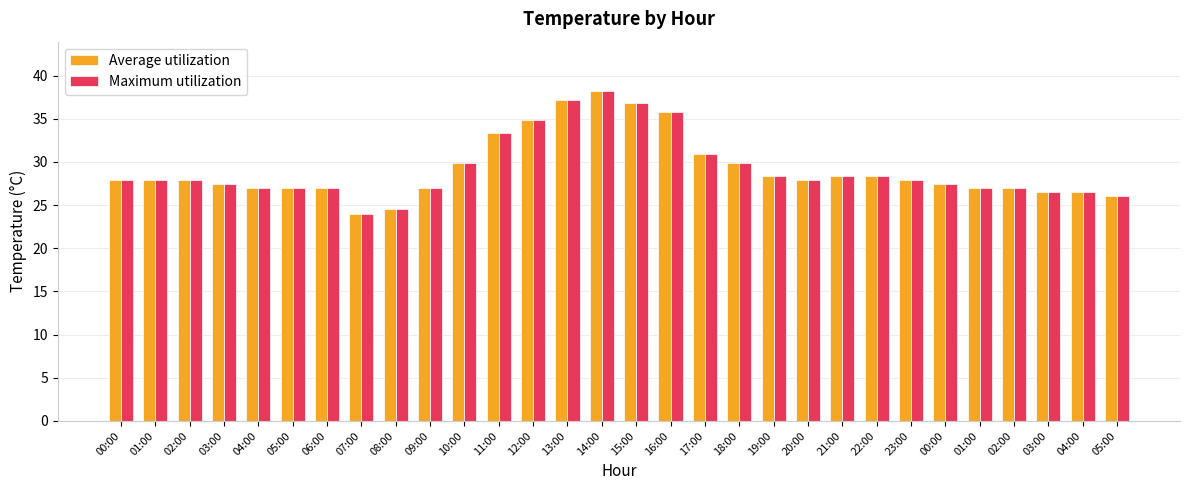

What is the difference between the maximum and minimum values in the Average utilization series?

14.2